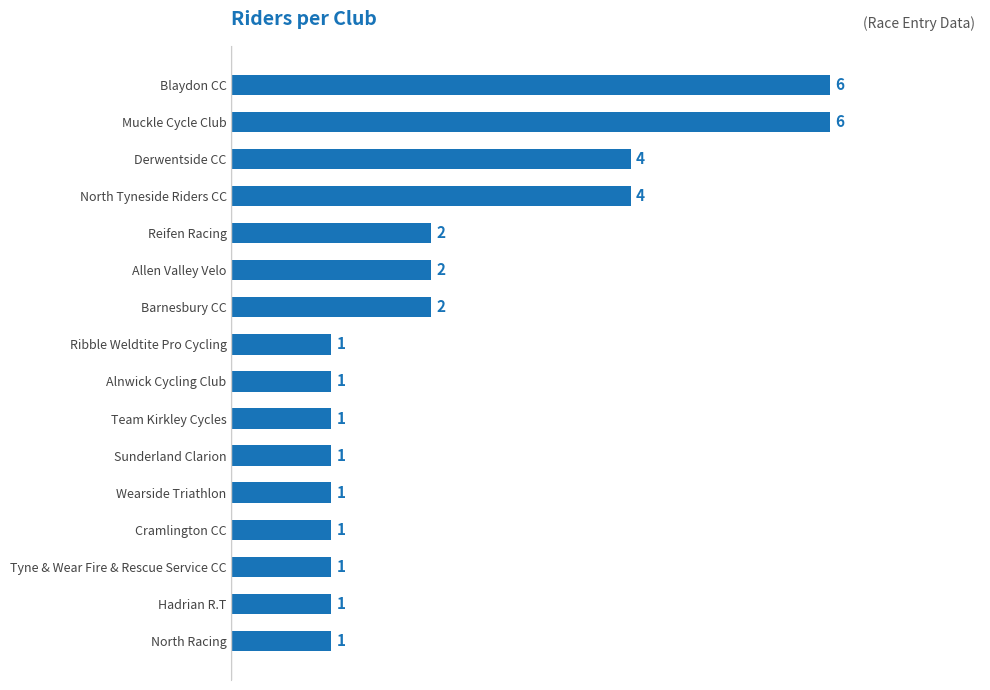

How many categories are shown in the chart?

16